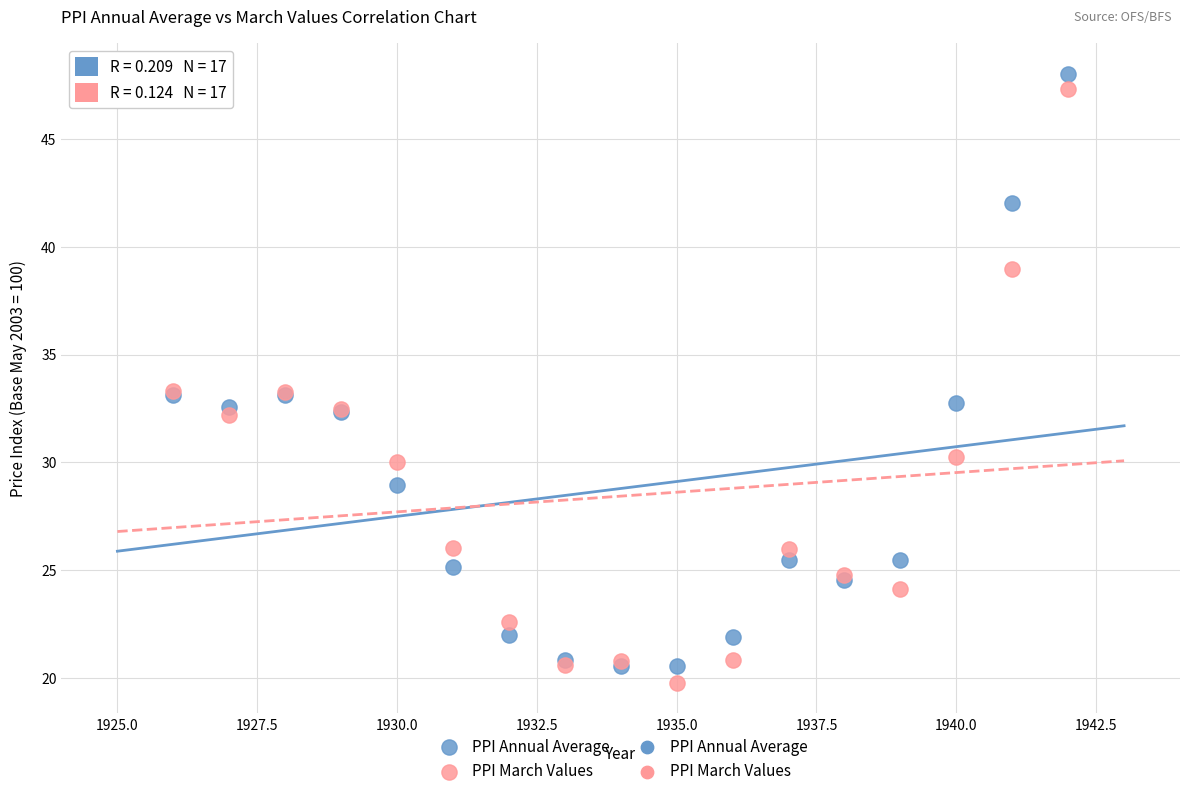

What is the X range (max minus min) for the scatter plot?

16.0